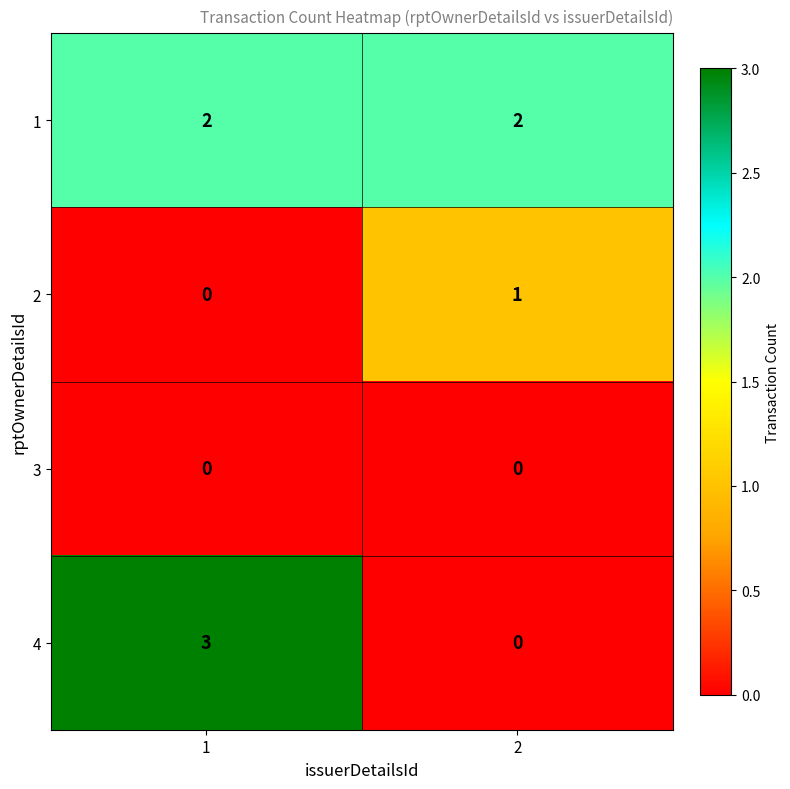

Is the value of 4 at 1 greater than the value of 2 at 1?

Yes